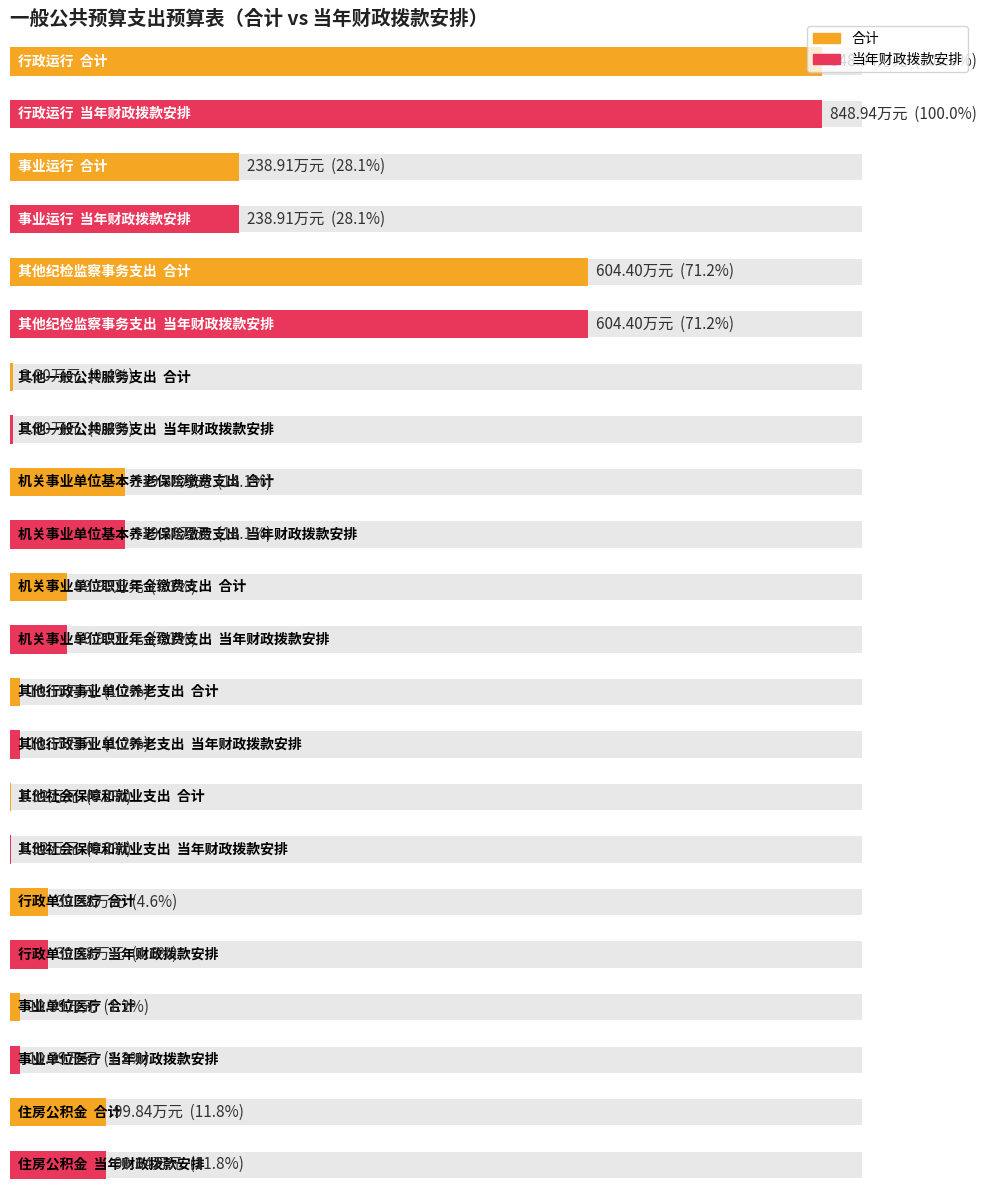

Which series changed the most between 事业运行 and 其他行政事业单位养老支出?

合计